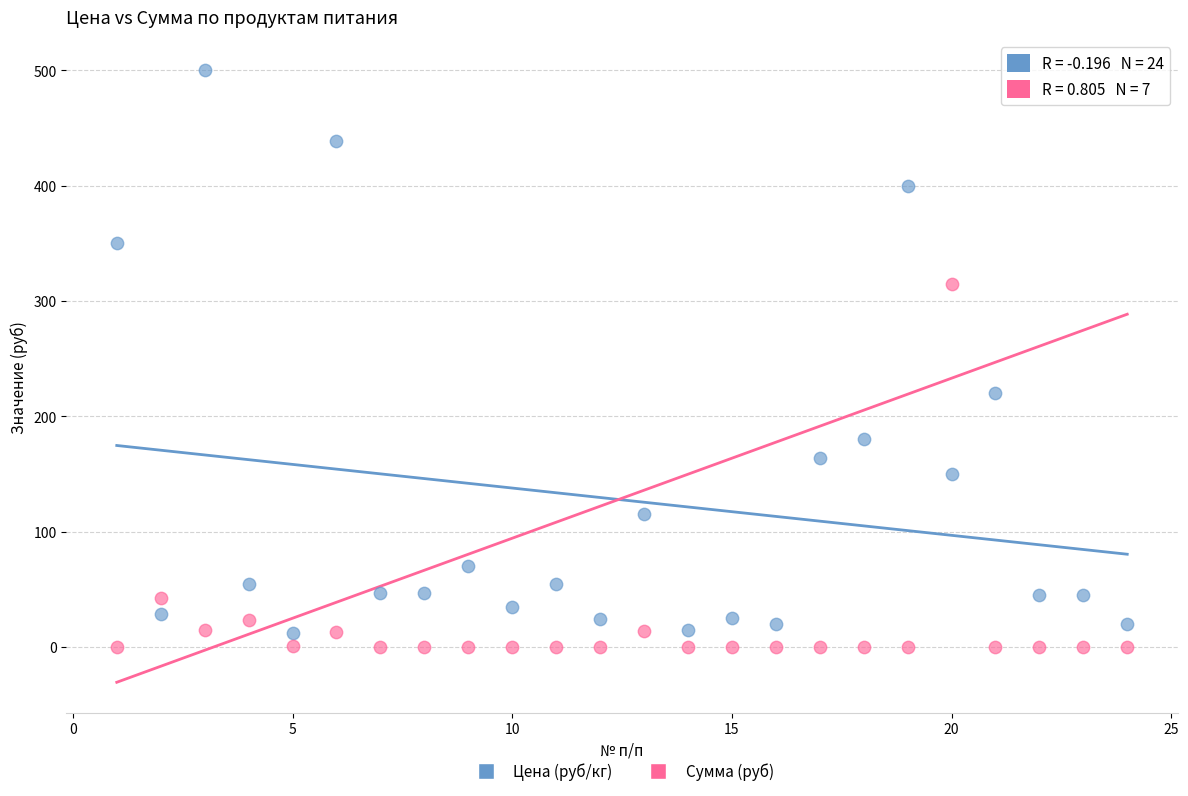

What are all the series names shown in the legend?

Цена (руб/кг), Сумма (руб)